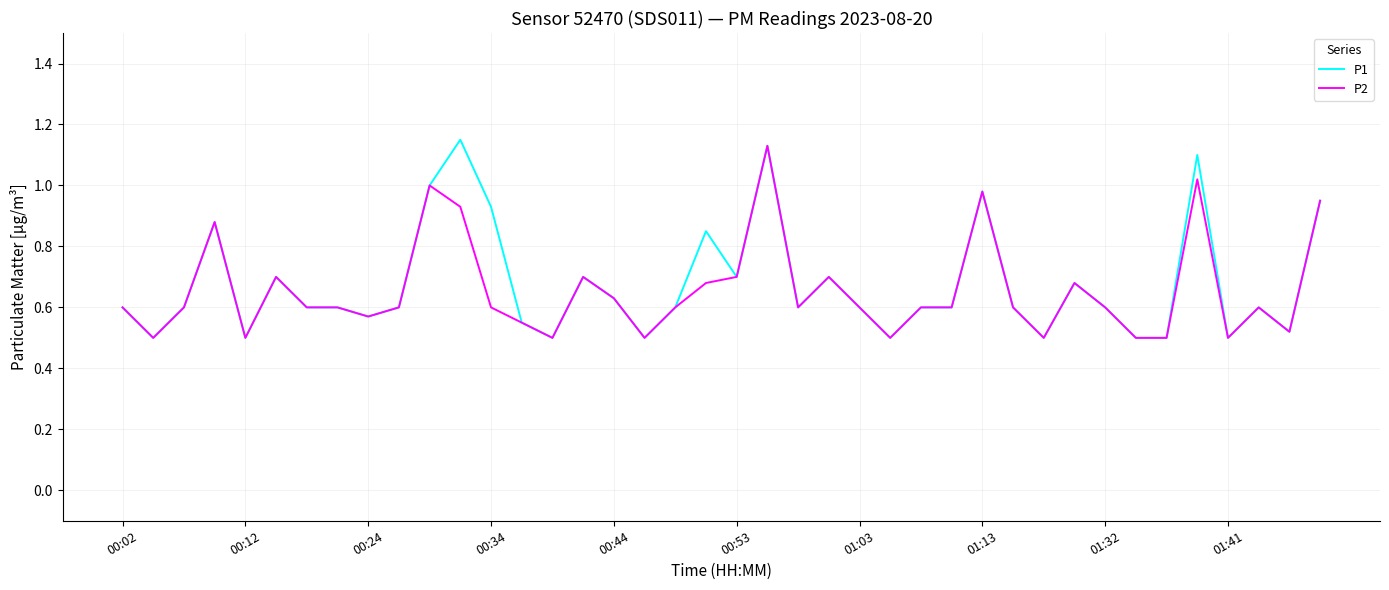

Which series has the widest spread of values?

P1